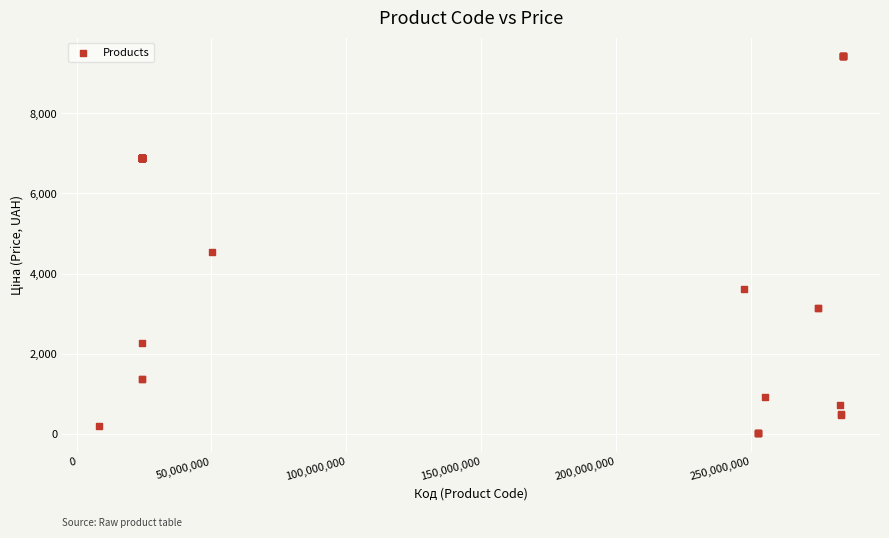

What Y value in the scatter plot is closest to 4724?

4531.4